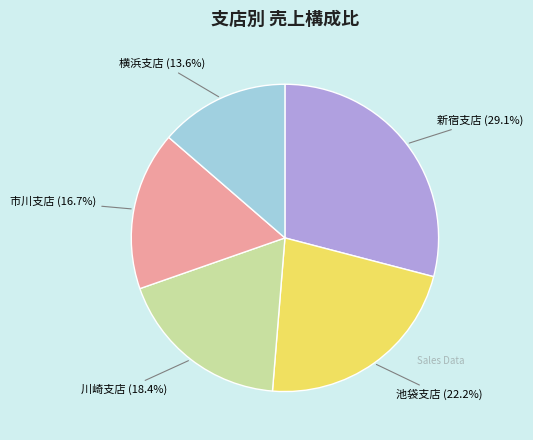

Is there a majority slice in this chart?

No